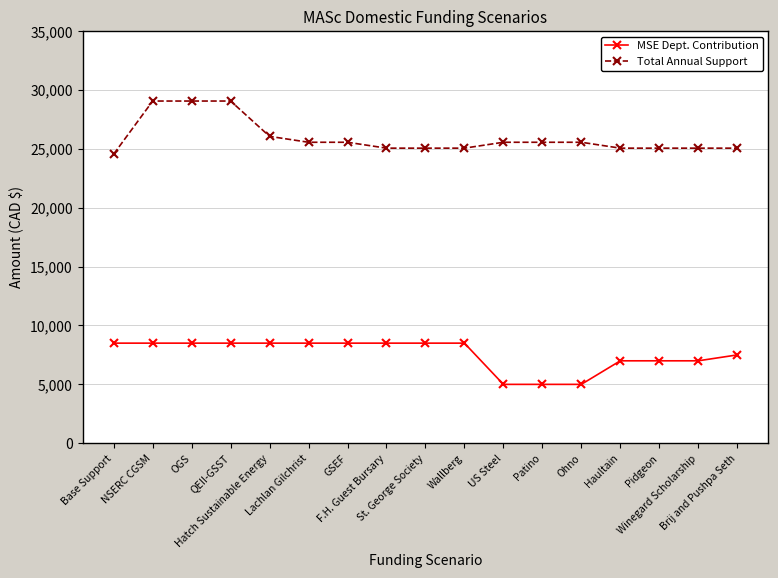

How many lines are shown in the chart?

2